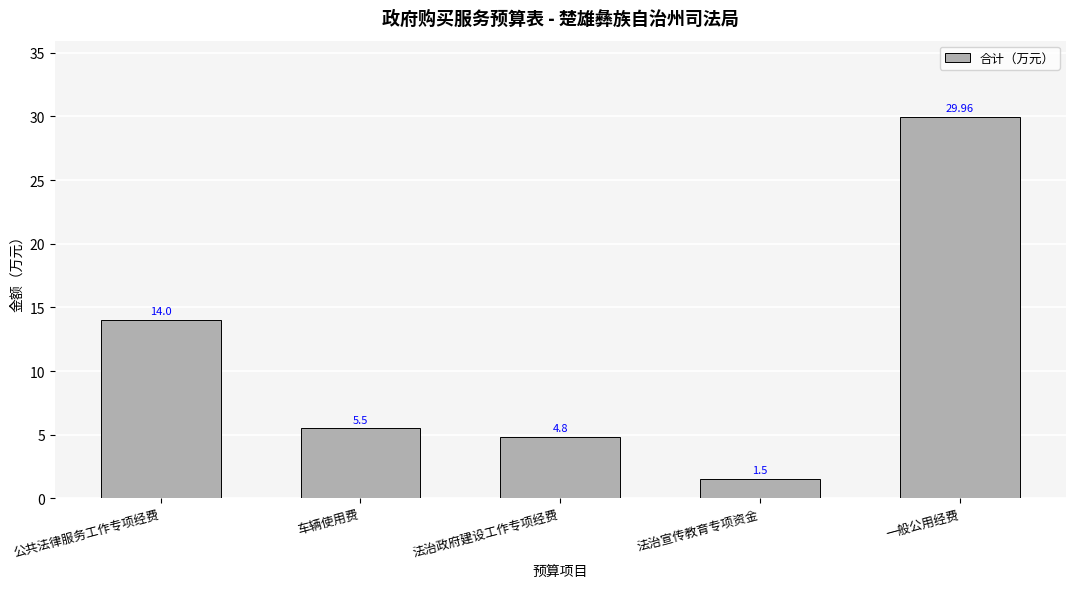

Reading left to right, transcribe all the data shown in this chart.

公共法律服务工作专项经费=14.0	车辆使用费=5.5	法治政府建设工作专项经费=4.8	法治宣传教育专项资金=1.5	一般公用经费=30.0